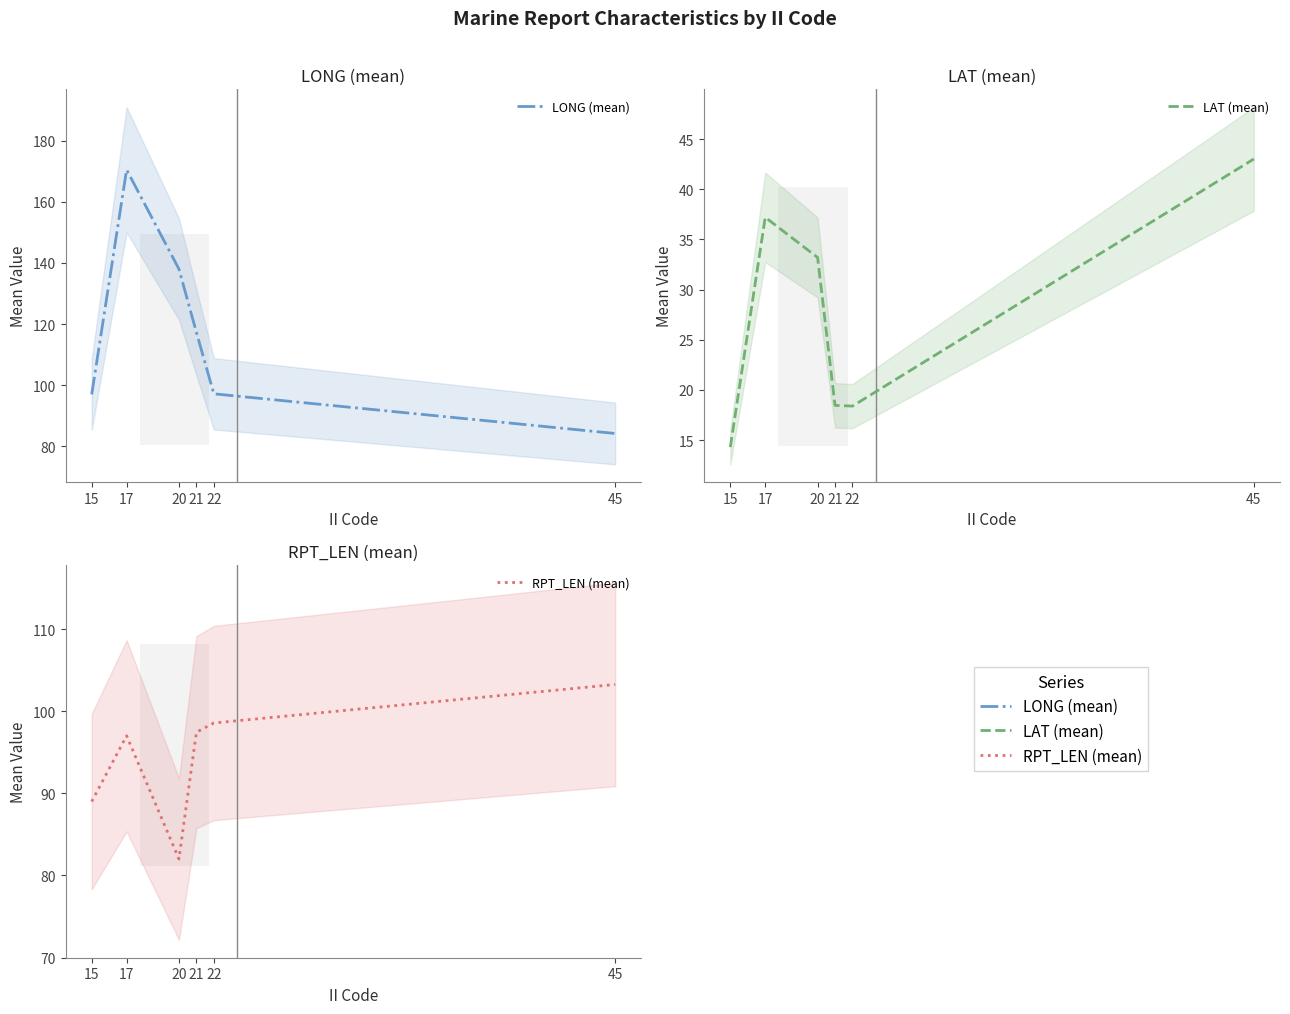

True or false: RPT_LEN (mean) and LAT (mean) cross at least once.

False